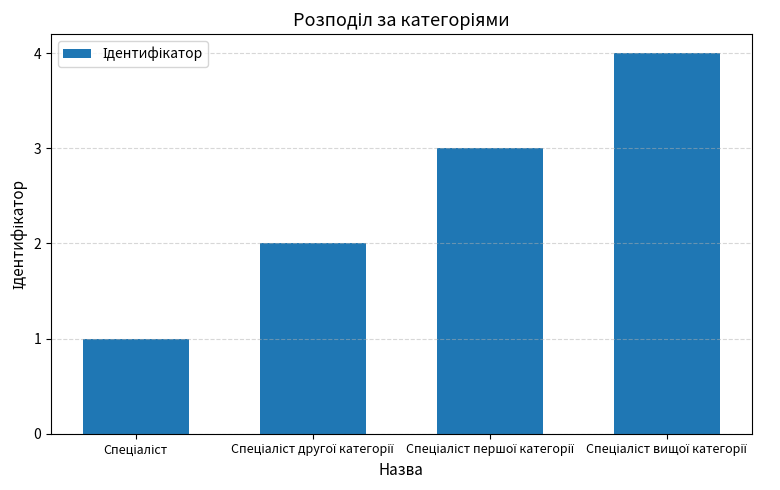

What is the greatest value displayed?

4